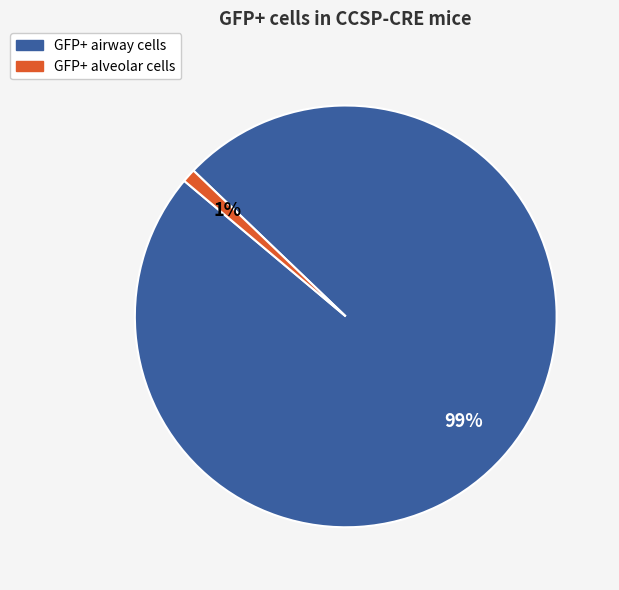

Which has a higher value, GFP+ airway cells or GFP+ alveolar cells?

GFP+ airway cells